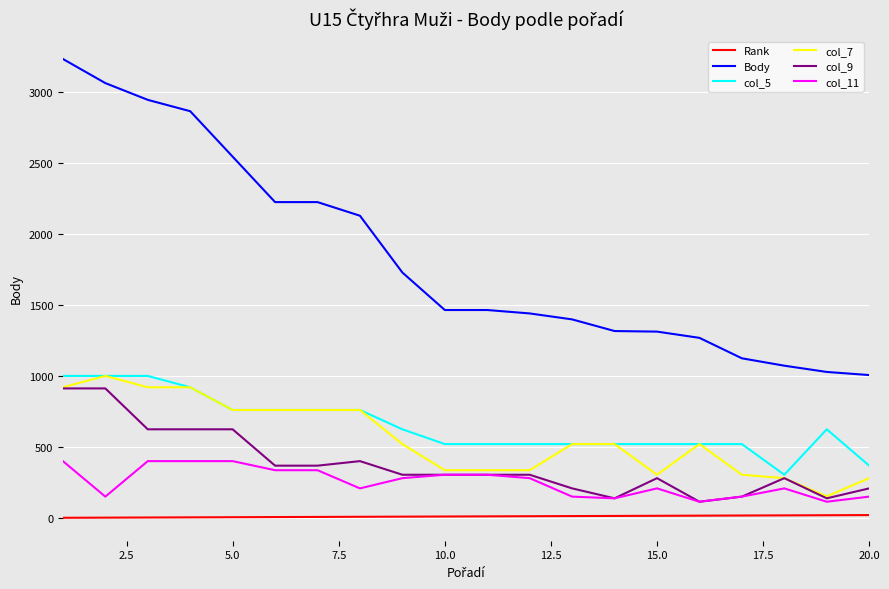

True or false: col_7 and Rank cross at least once.

False